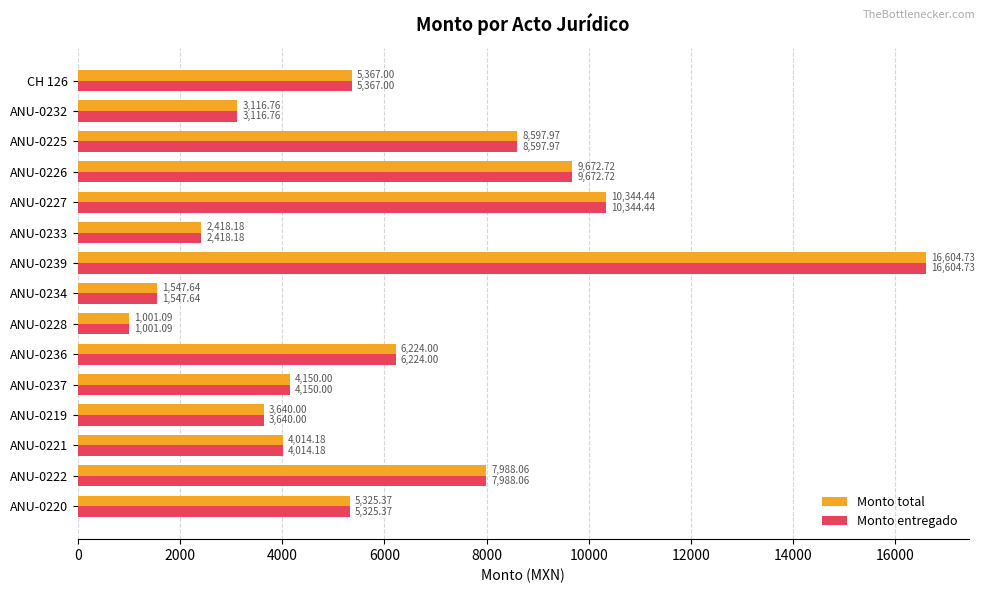

What are all the series names shown in the legend?

Monto total, Monto entregado